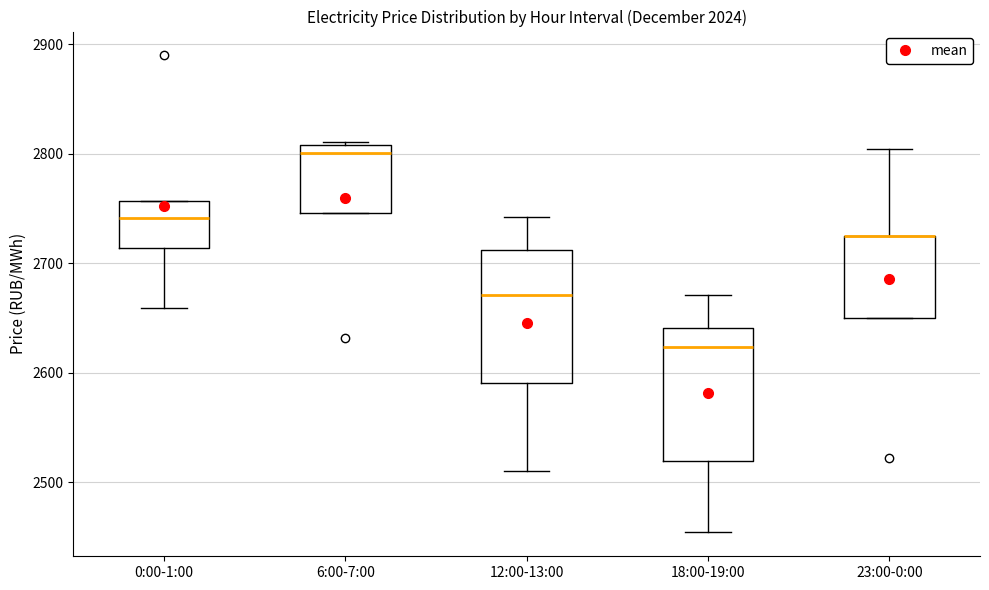

Where is the upper edge of the box for 6:00-7:00 on the y-axis? The values are not printed on the chart, so give them approximately, as read against the axis.

2810